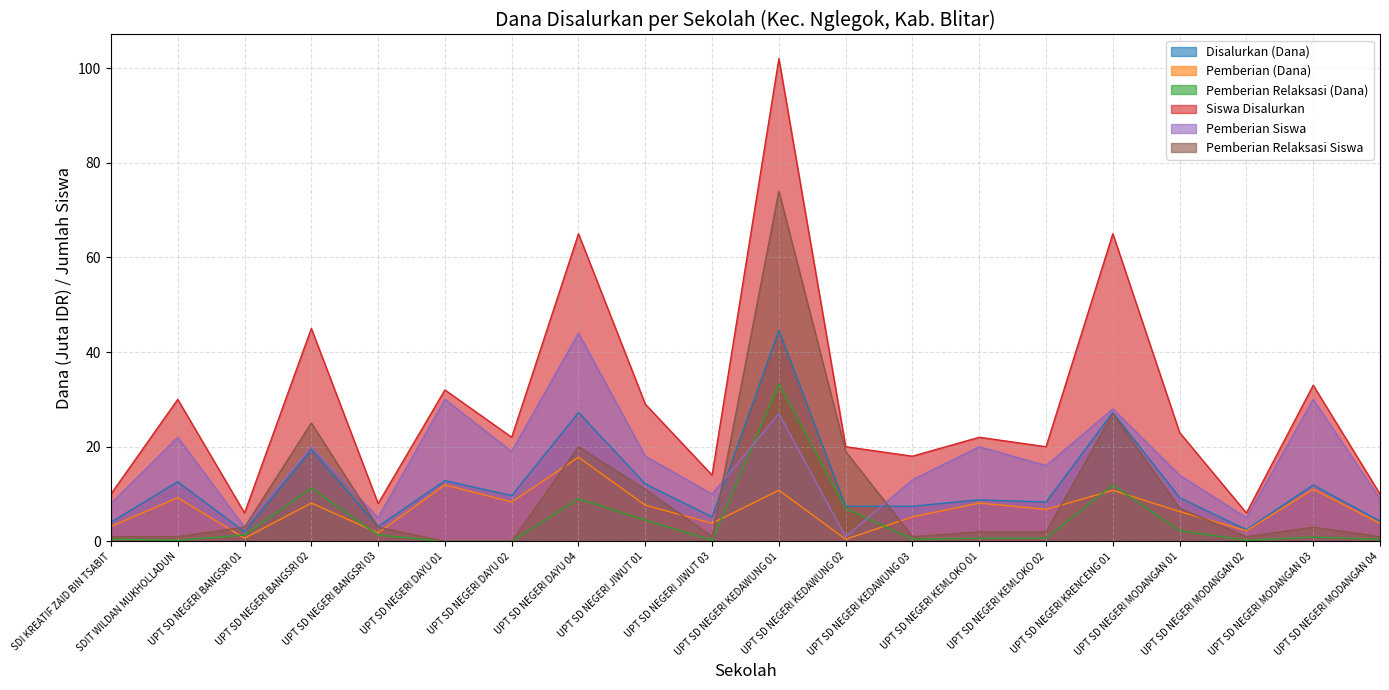

Reading left to right, extract all data points from this chart.

Disalurkan (Dana): 4.0	12.6	2.0	19.4	3.1	12.8	9.7	27.2	12.2	5.2	44.5	7.4	7.4	8.8	8.3	27.2	9.2	2.5	11.9	4.3
Siswa Disalurkan: 10.0	30.0	6.0	45.0	8.0	32.0	22.0	65.0	29.0	14.0	102.0	20.0	18.0	22.0	20.0	65.0	23.0	6.0	33.0	10.0
Pemberian (Dana): 3.1	9.2	0.7	8.1	1.8	11.9	8.3	17.8	7.7	3.8	10.8	0.5	5.2	8.1	6.8	10.8	6.3	2.2	11.0	3.8
Pemberian Siswa: 8.0	22.0	3.0	20.0	5.0	30.0	19.0	44.0	18.0	10.0	27.0	1.0	13.0	20.0	16.0	28.0	14.0	5.0	30.0	9.0
Pemberian Relaksasi (Dana): 0.5	0.2	1.4	11.2	1.4	0.0	0.0	9.0	4.5	0.2	33.3	7.0	0.5	0.7	0.7	11.9	2.2	0.2	0.9	0.5
Pemberian Relaksasi Siswa: 1.0	1.0	3.0	25.0	3.0	0.0	0.0	20.0	11.0	1.0	74.0	19.0	1.0	2.0	2.0	27.0	7.0	1.0	3.0	1.0